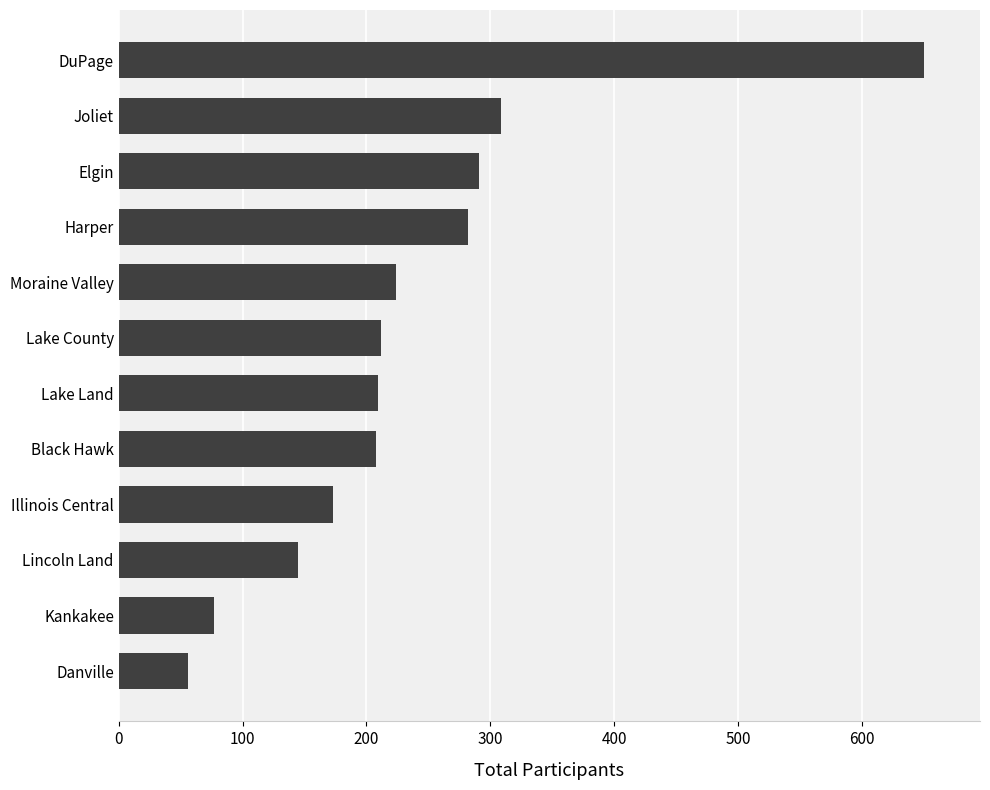

What is the average value?

236